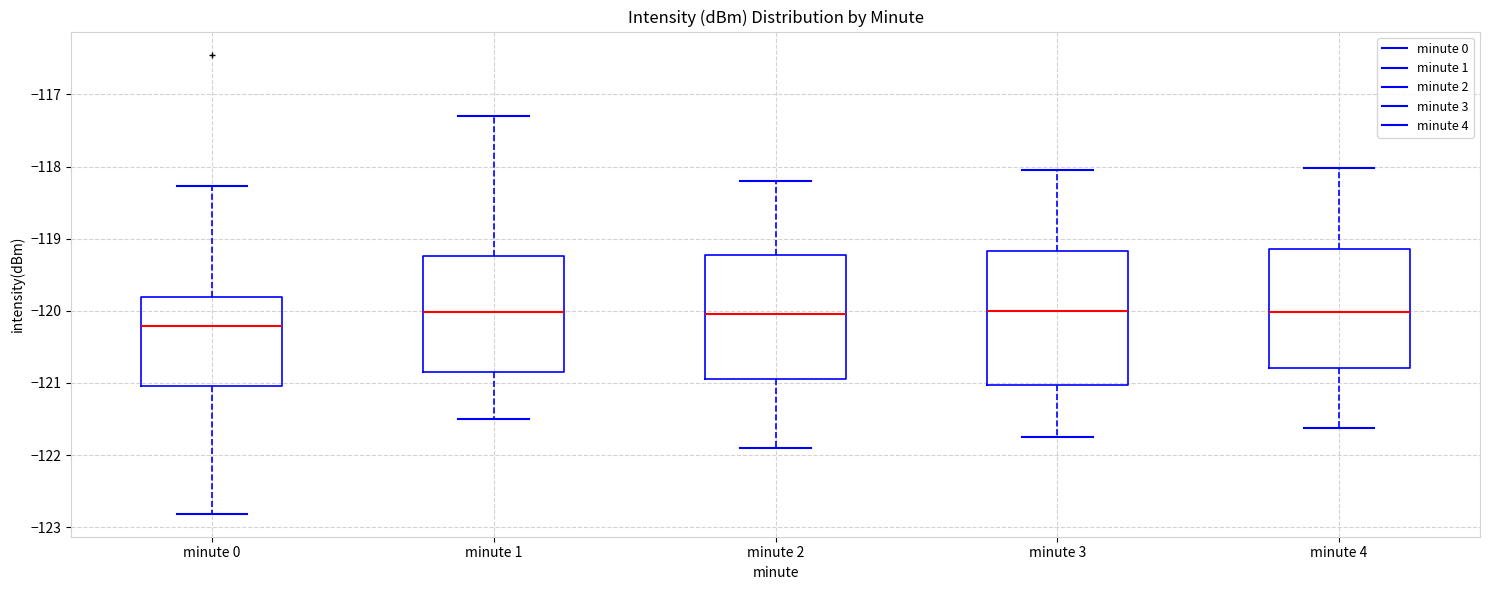

Reading left to right, read every box against the y-axis: the position of its median line, the range the box covers, and the ends of its whiskers. The values are not printed on the chart, so give them approximately, as read against the axis.

minute 0: median -120.2, box -121.0 to -119.8, whiskers -122.8 to -118.3
minute 1: median -120.0, box -120.8 to -119.2, whiskers -121.5 to -117.3
minute 2: median -120.0, box -120.9 to -119.2, whiskers -121.9 to -118.2
minute 3: median -120.0, box -121.0 to -119.2, whiskers -121.7 to -118.0
minute 4: median -120.0, box -120.8 to -119.1, whiskers -121.6 to -118.0